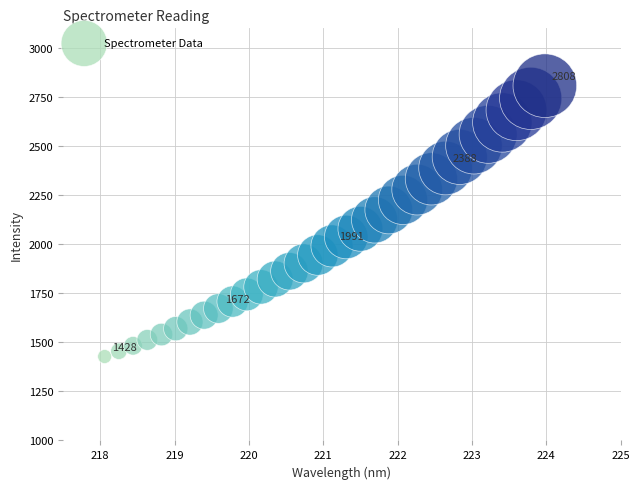

What is the range of X values (max minus min)?

5.9